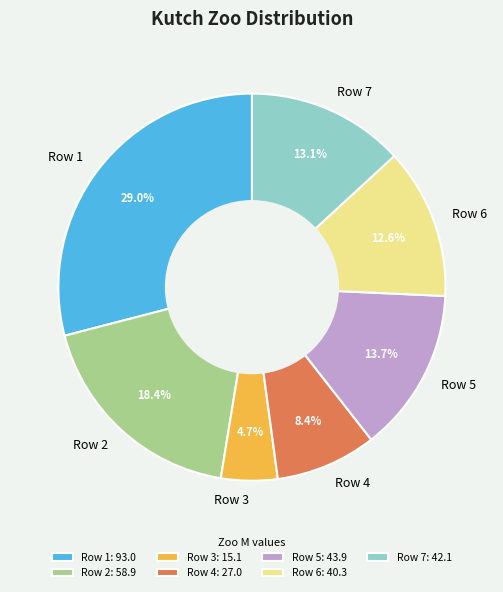

The Row 7 slice represents 24% of the pie. True or false?

False